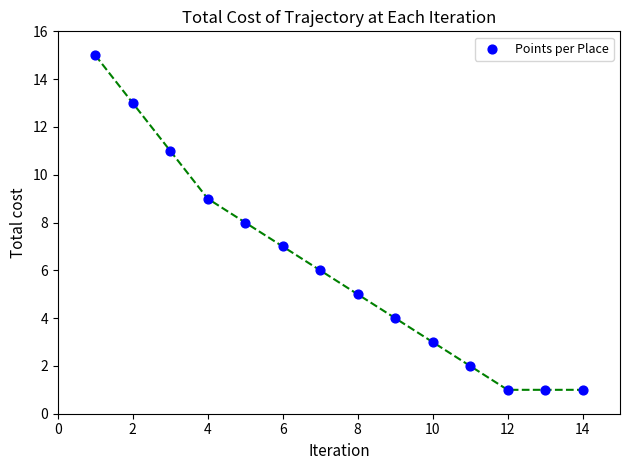

What is the range of X values (max minus min)?

13